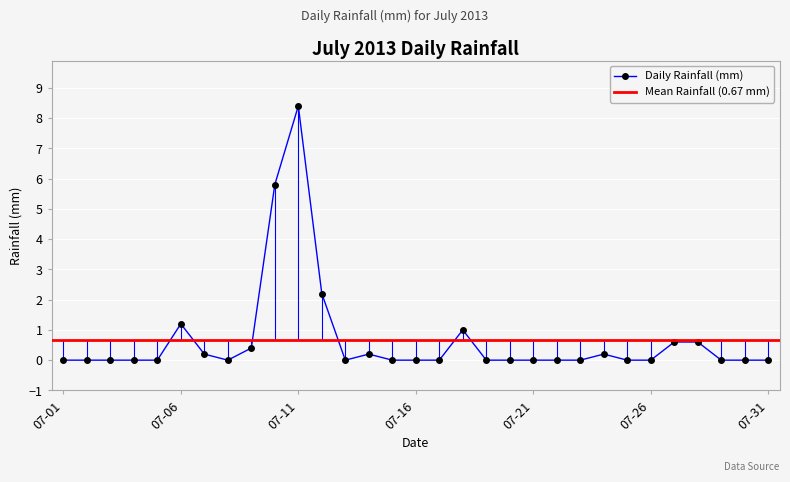

True or false: Daily Rainfall (mm) has more than 2 points higher than both neighbors.

True